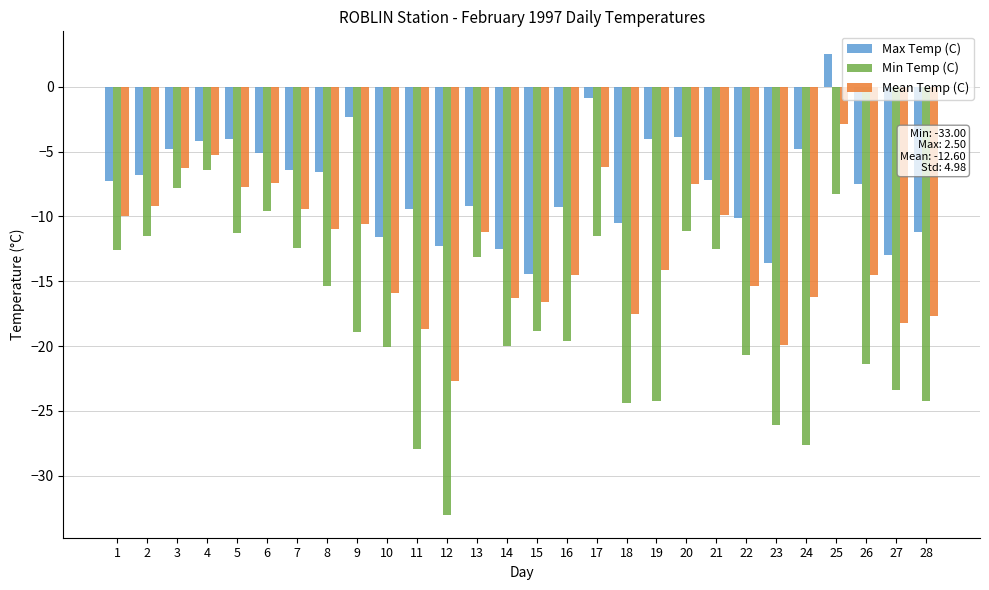

Is it true that Mean Temp (C) equals -16.2 at 24?

True